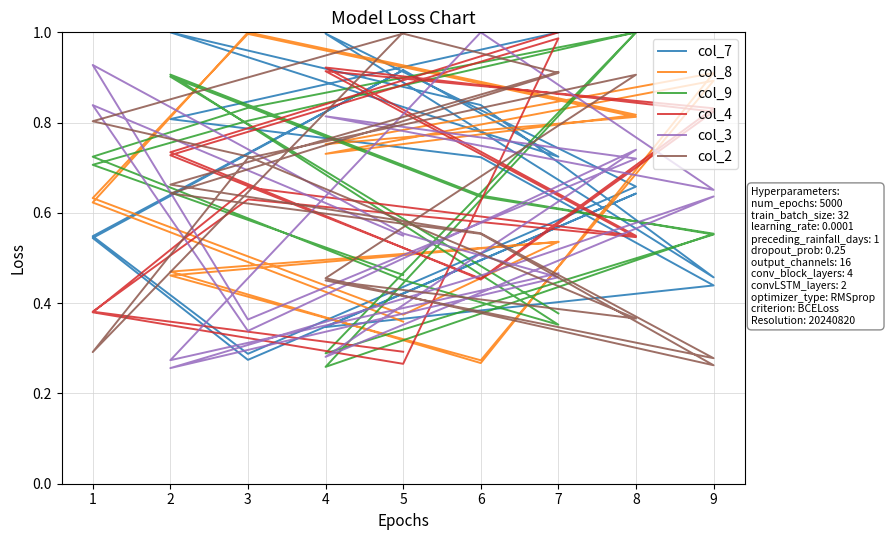

What is the greatest value displayed?

1.0